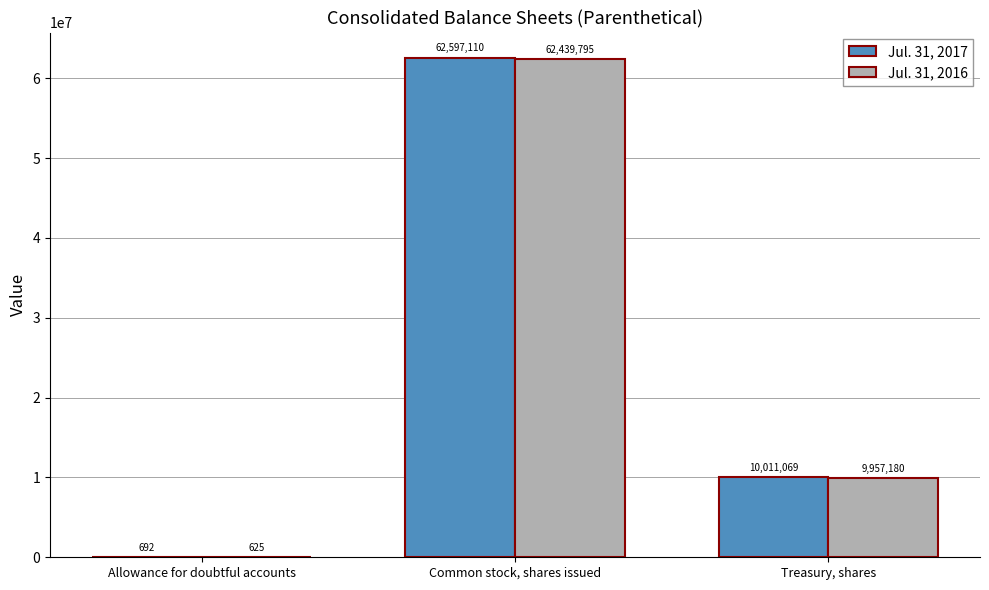

Read the Jul. 31, 2016 value at Common stock, shares issued, to the nearest 10.

62439800